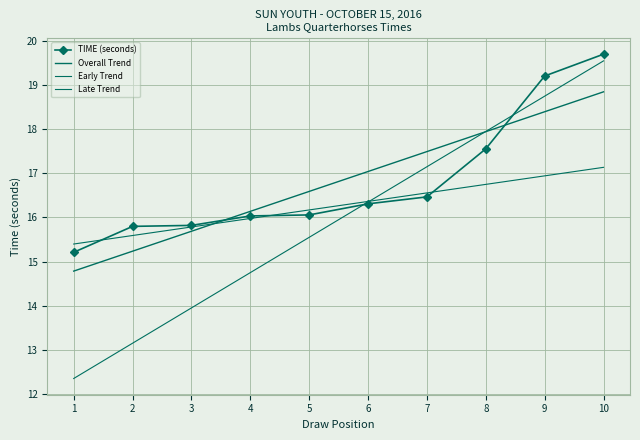

Between 6 and 8, which series saw the biggest shift?

Late Trend